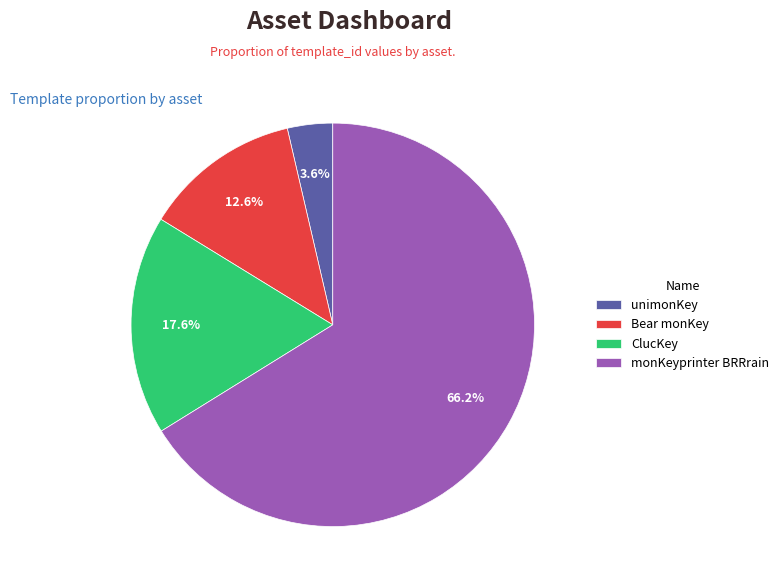

What percentage is the ClucKey slice, to the nearest percent?

18%